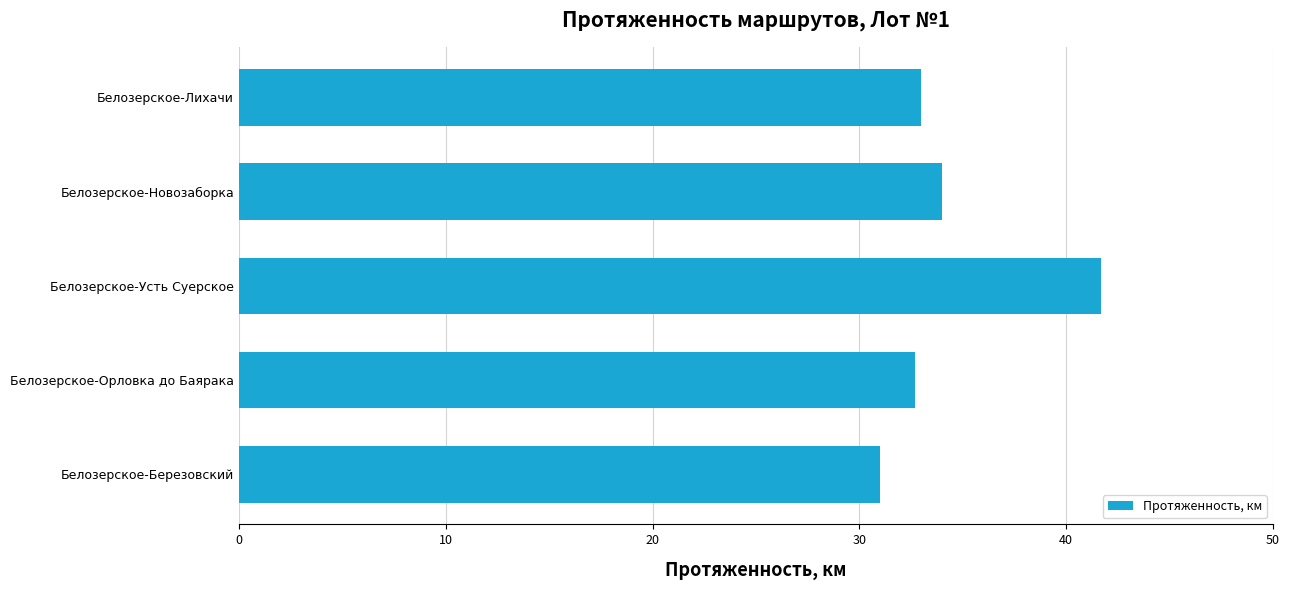

How many distinct data groups are displayed?

1